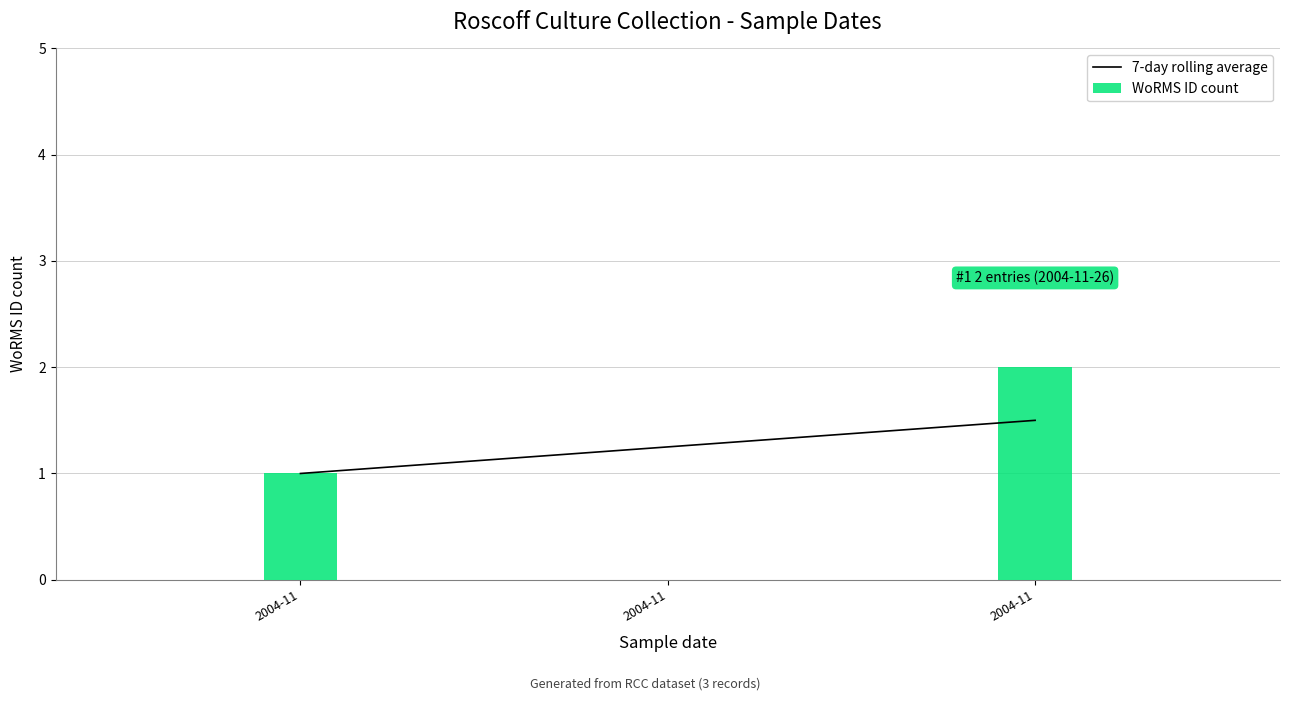

Does the chart contain any negative values?

No